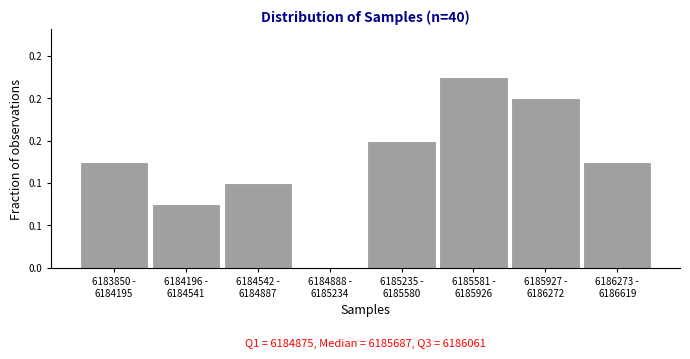

Are the bars horizontal?

No